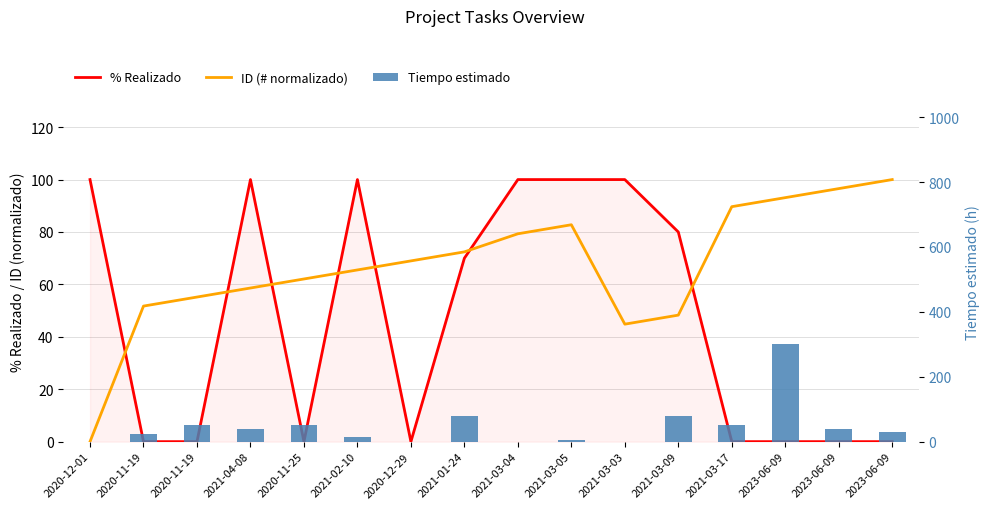

List the labels in order of % Realizado value, largest first.

2020-12-01, 2021-04-08, 2021-02-10, 2021-03-04, 2021-03-05, 2021-03-03, 2021-03-09, 2021-01-24, 2020-11-19, 2020-11-19, 2020-11-25, 2020-12-29, 2021-03-17, 2023-06-09, 2023-06-09, 2023-06-09